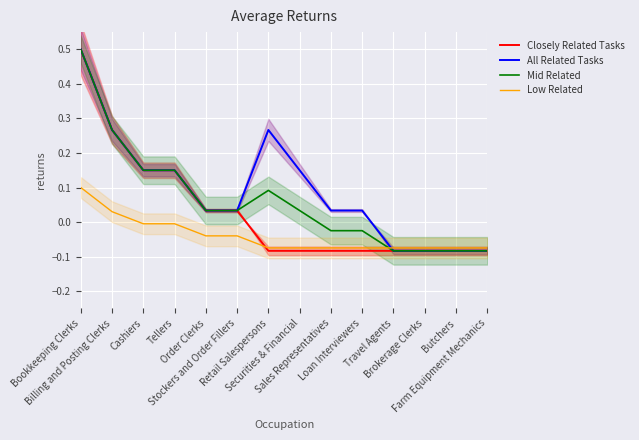

True or false: Closely Related Tasks and Low Related intersect in this chart.

True